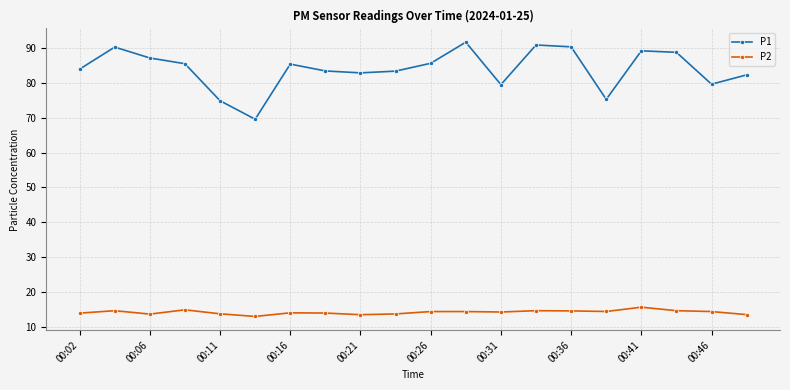

What is the minimum value for P2?

13.0